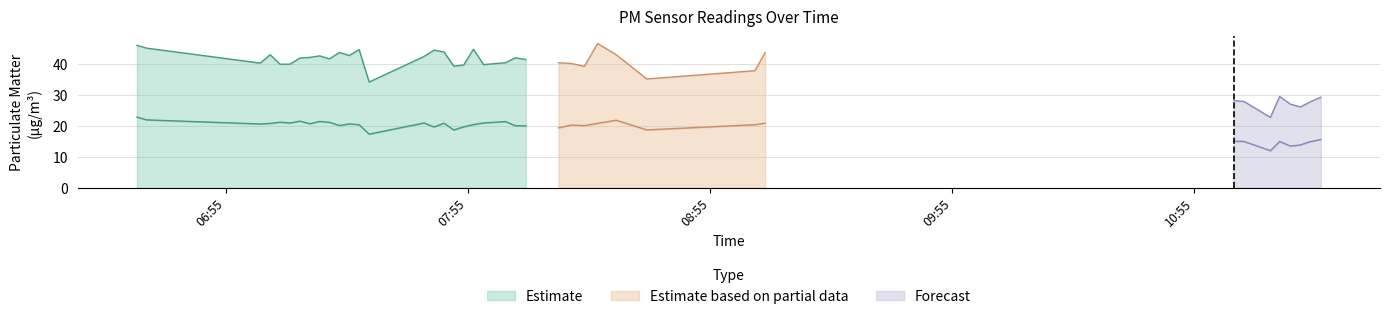

What is the value of the P1 point at the 4th from the left?

43.1